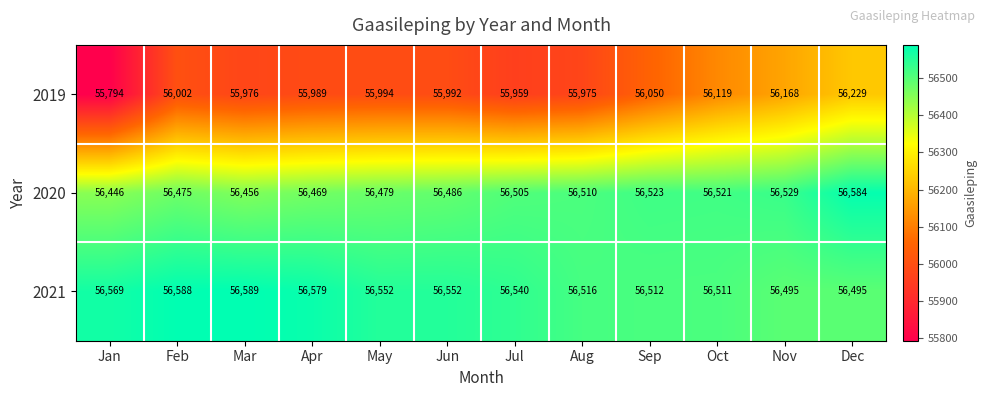

What is the spread (max minus min) of values at Nov?

361